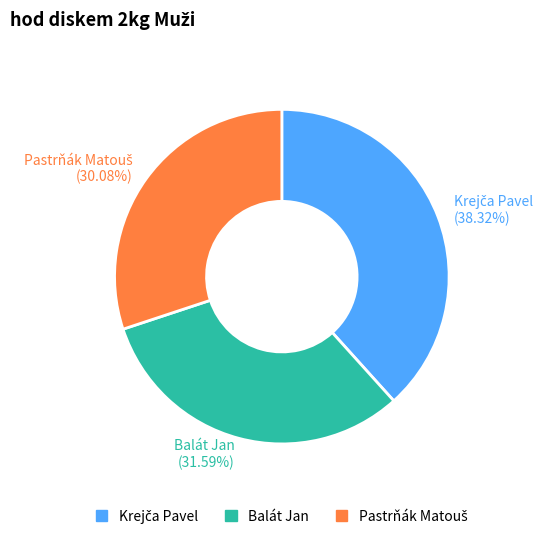

Is there a majority slice in this chart?

No